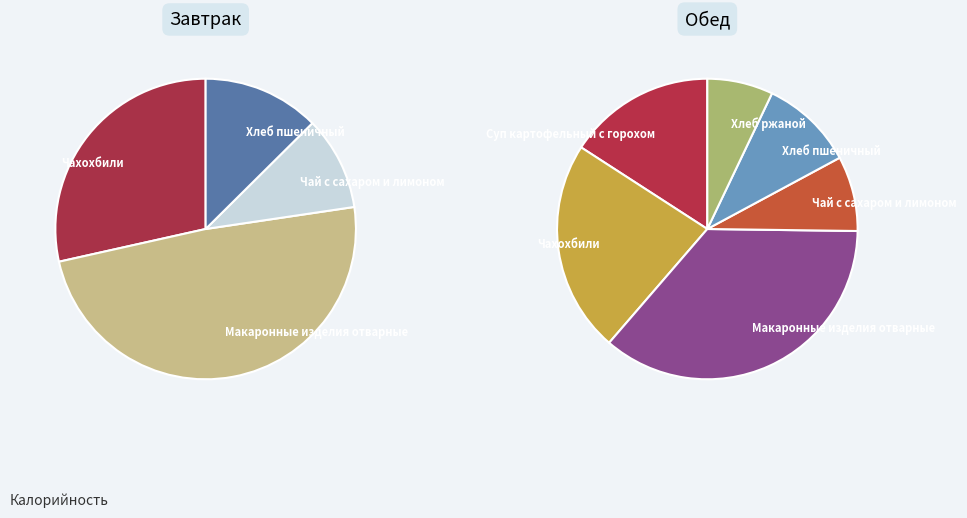

Which has a higher value, Чахохбили (Завтрак) or Хлеб ржаной?

Чахохбили (Завтрак)